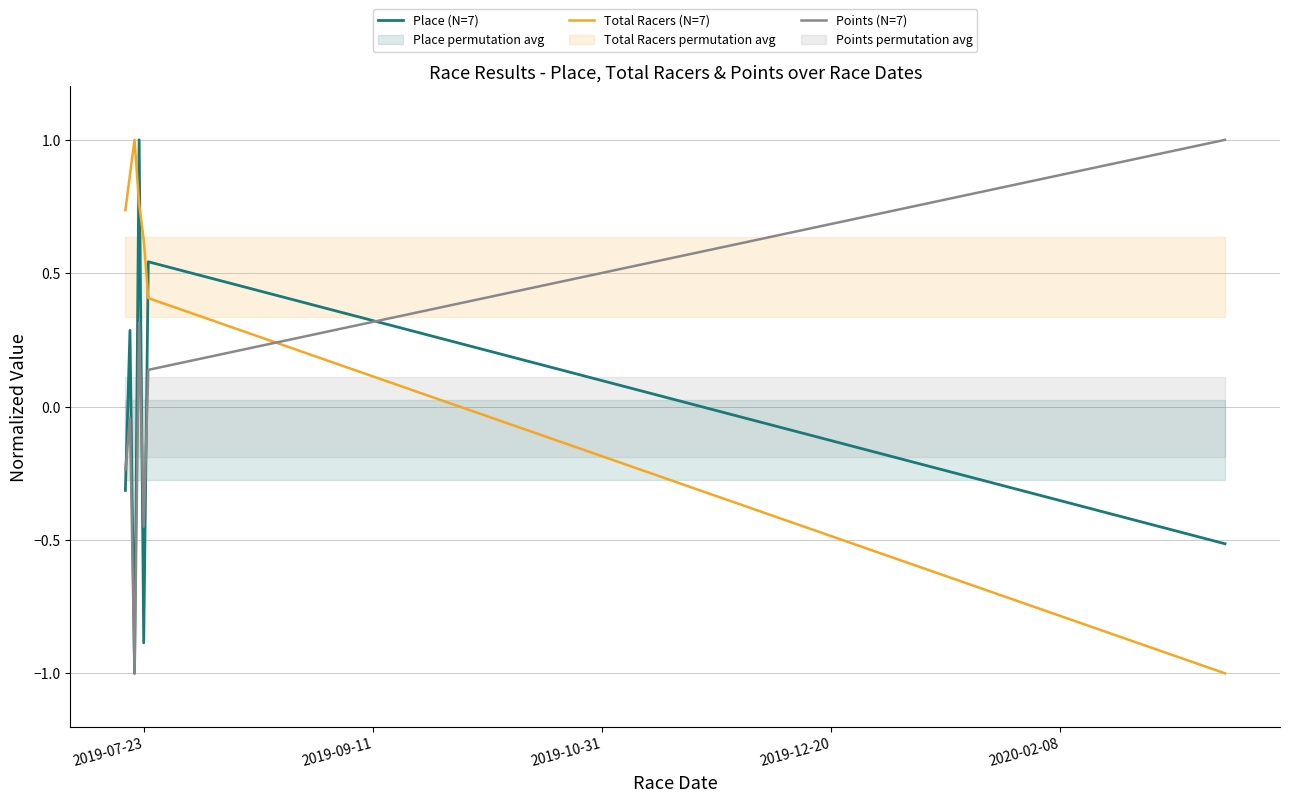

Which series ends up on top after the final intersection of Total Racers (N=7) and Place (N=7)?

Place (N=7)